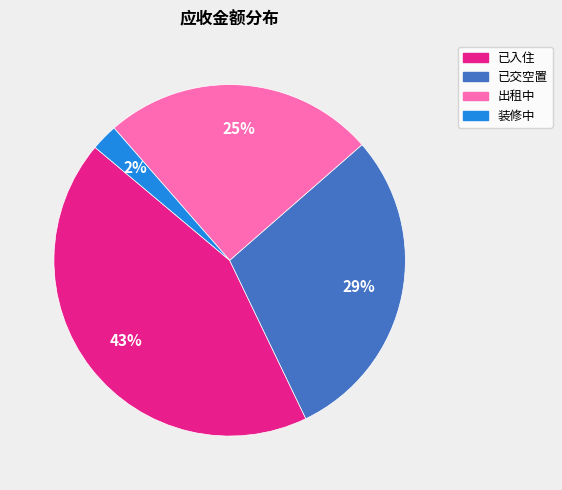

How many slices are in this pie chart?

4